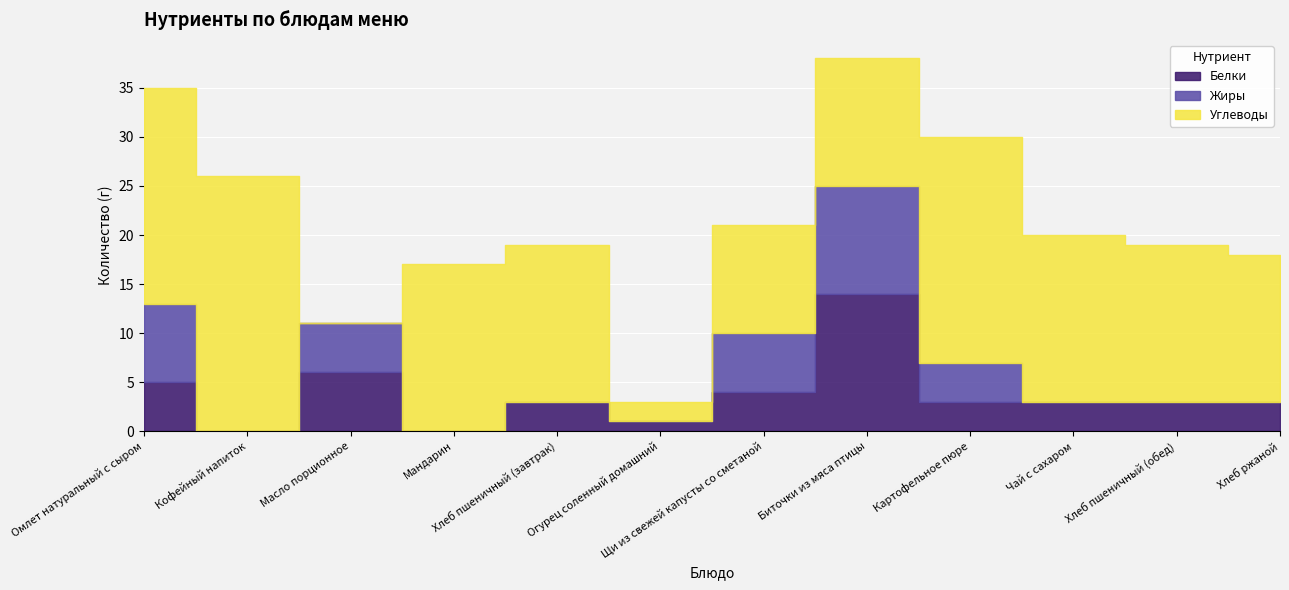

What is the approximate value of Жиры at Биточки из мяса птицы, to the nearest 5?

10